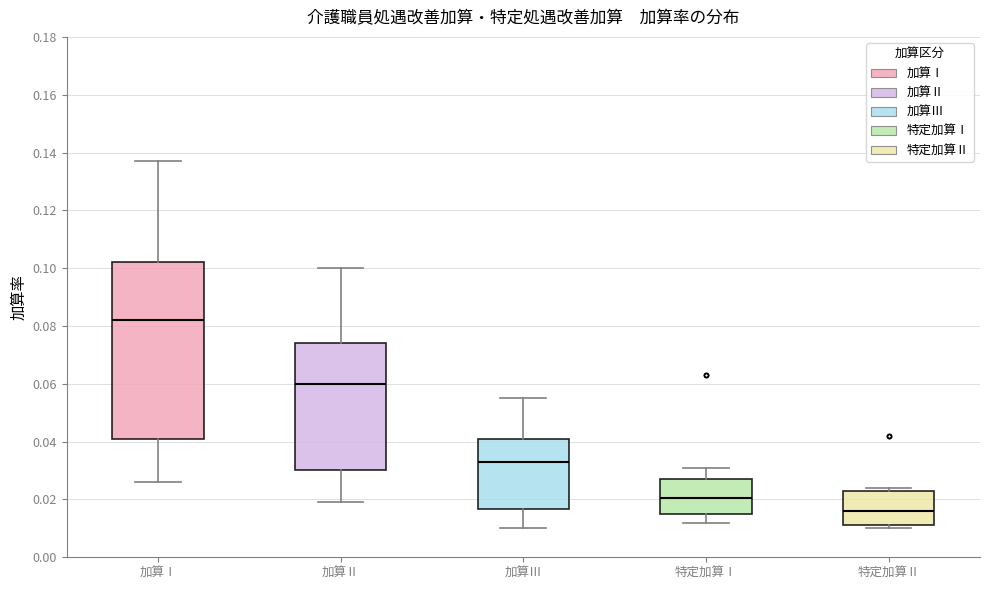

Which box's median line is the highest?

加算Ⅰ